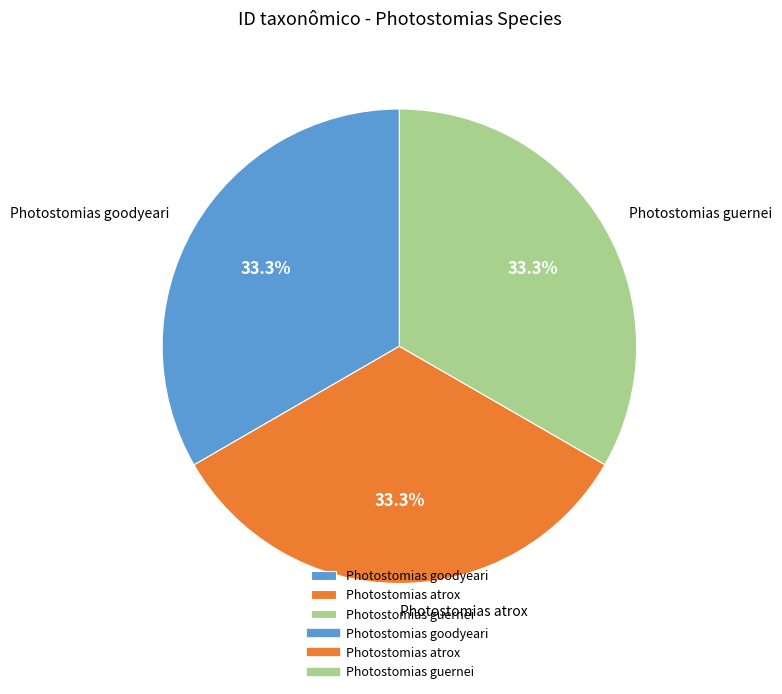

Combined, what portion of the pie is Photostomias atrox and Photostomias goodyeari?

66.7%